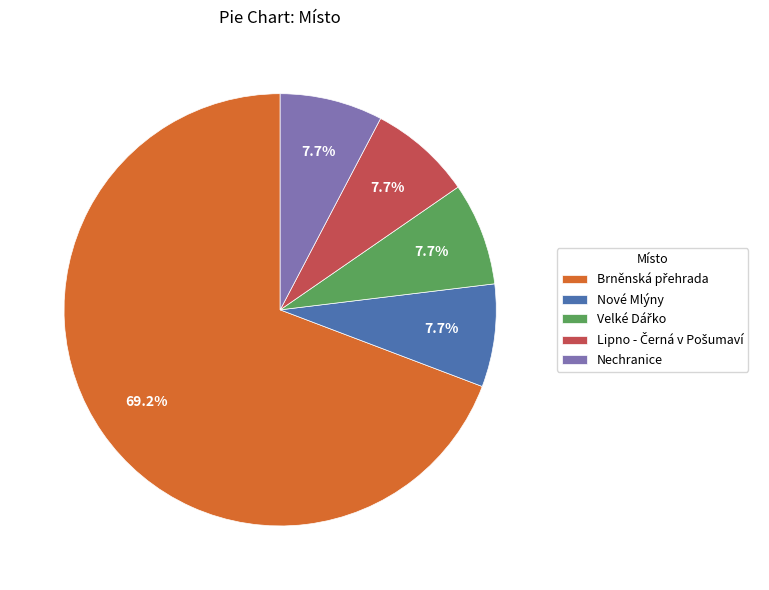

Do Nechranice and Nové Mlýny together represent more than half of the pie?

No